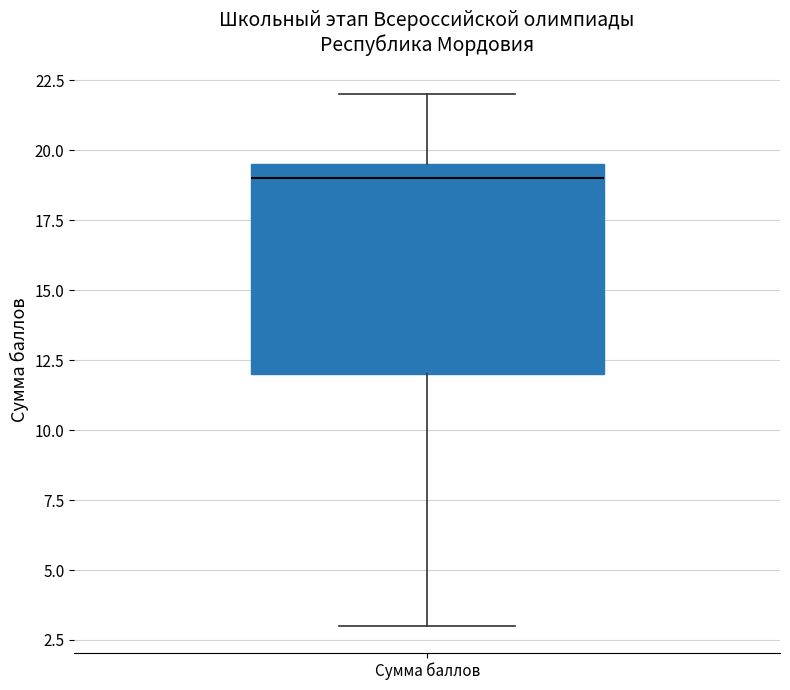

Transcribe this box plot: give where the median line is, the range the box spans, and where the two whiskers end, as read against the y-axis. The values are not printed on the chart, so give them approximately, as read against the axis.

median 19.0, box 12.0 to 19.5, whiskers 3.0 to 22.0